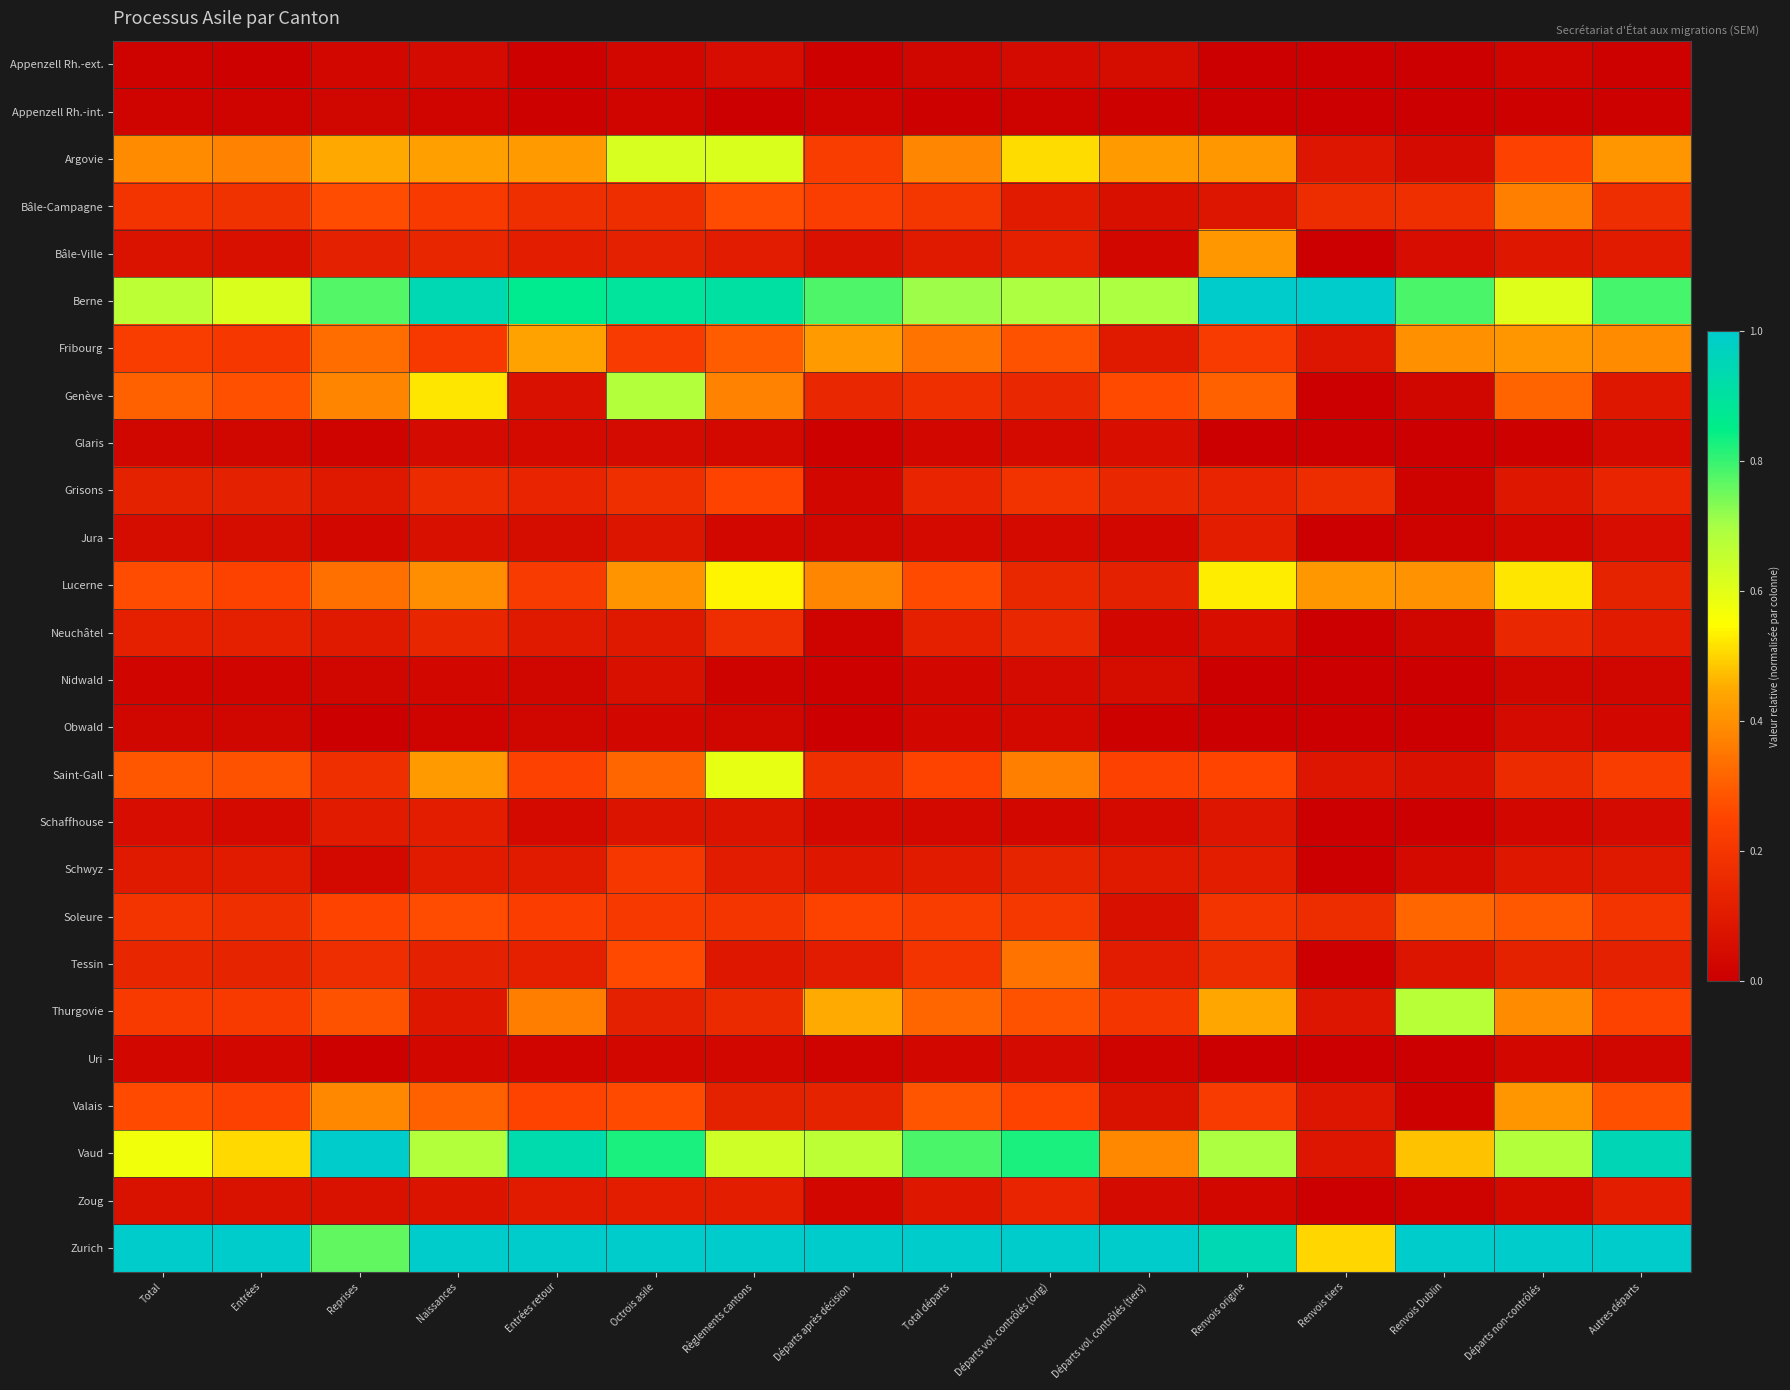

How many series are shown in this chart?

26